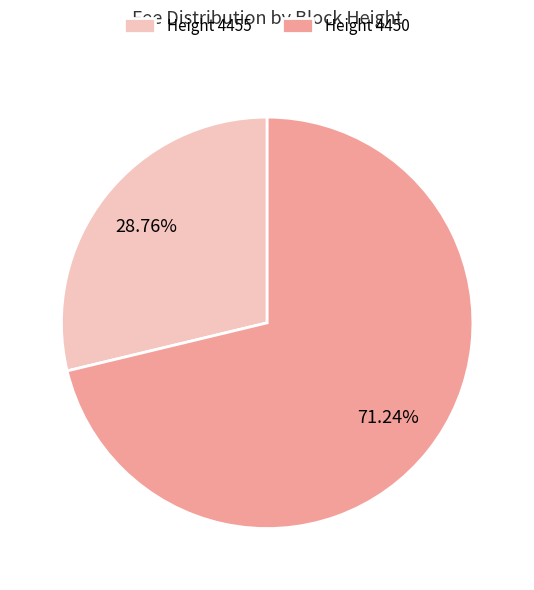

What is the ratio of the value at Height 4455 to the value at Height 4450?

0.4